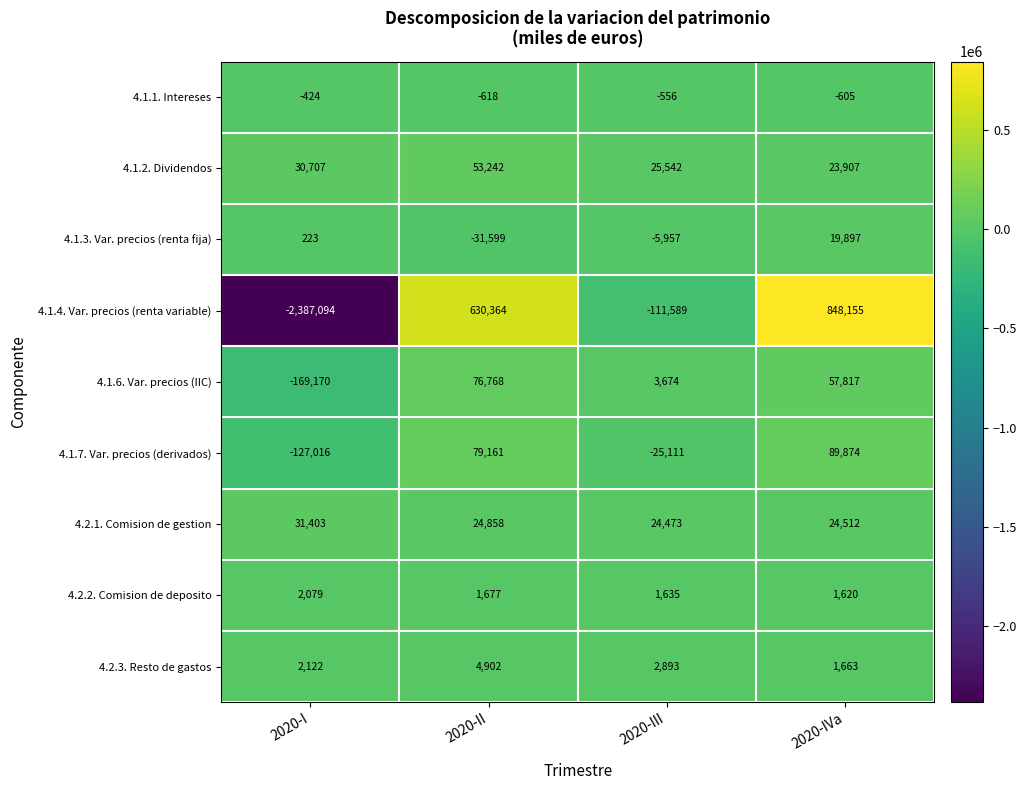

What is the sum of all 4.1.2. Dividendos values?

133398